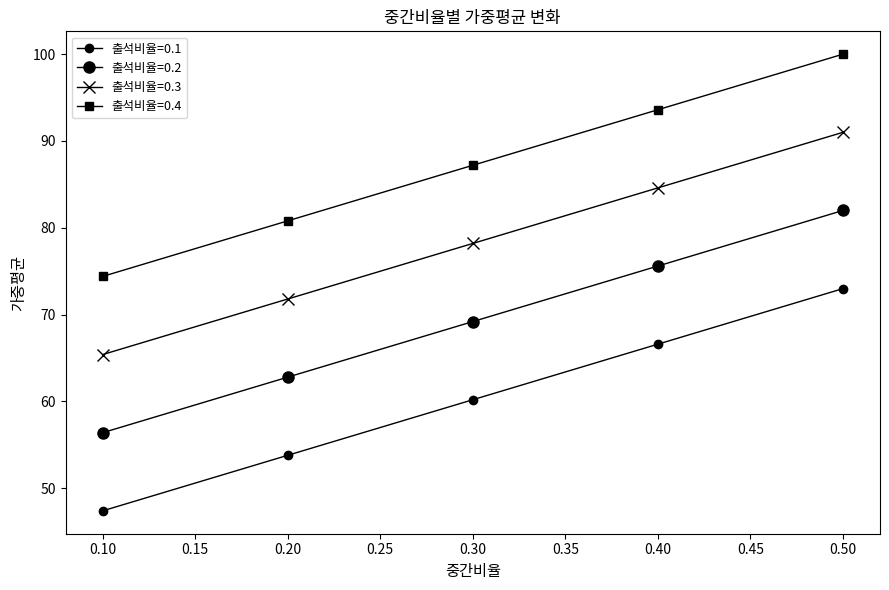

At which category is the sum across all series the highest?

0.5